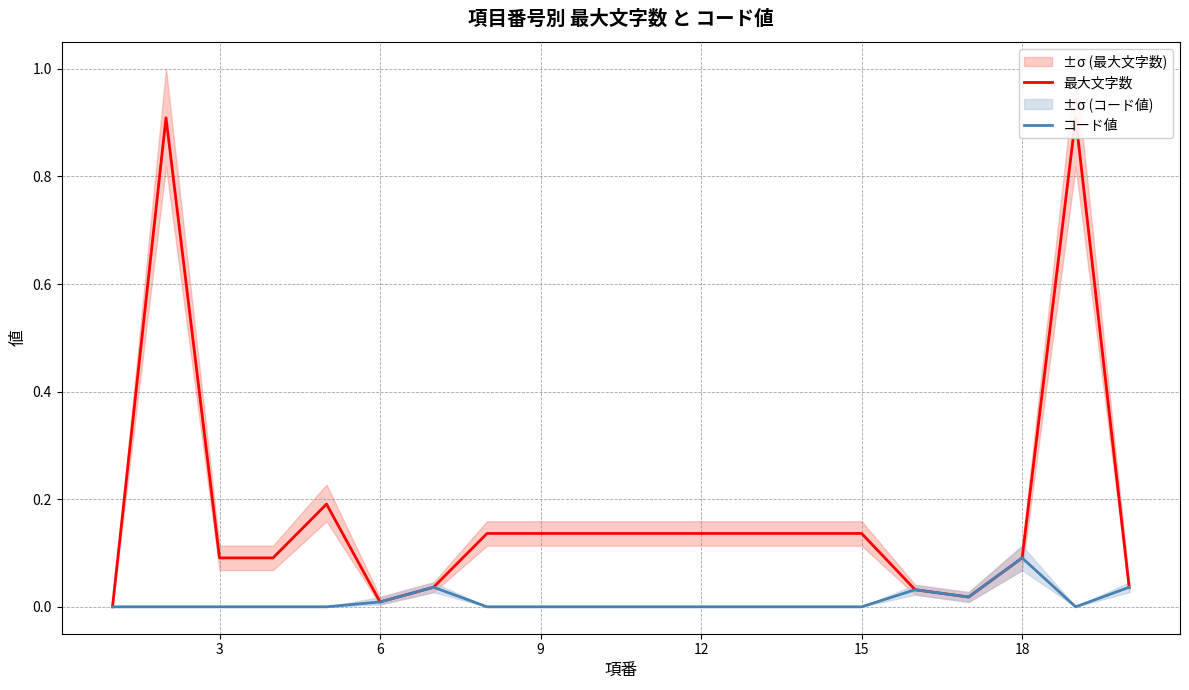

True or false: 最大文字数 and コード値 cross at least once.

False